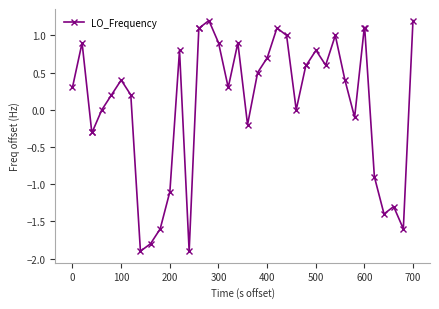

True or false: the data has more than 2 interior local peaks.

True